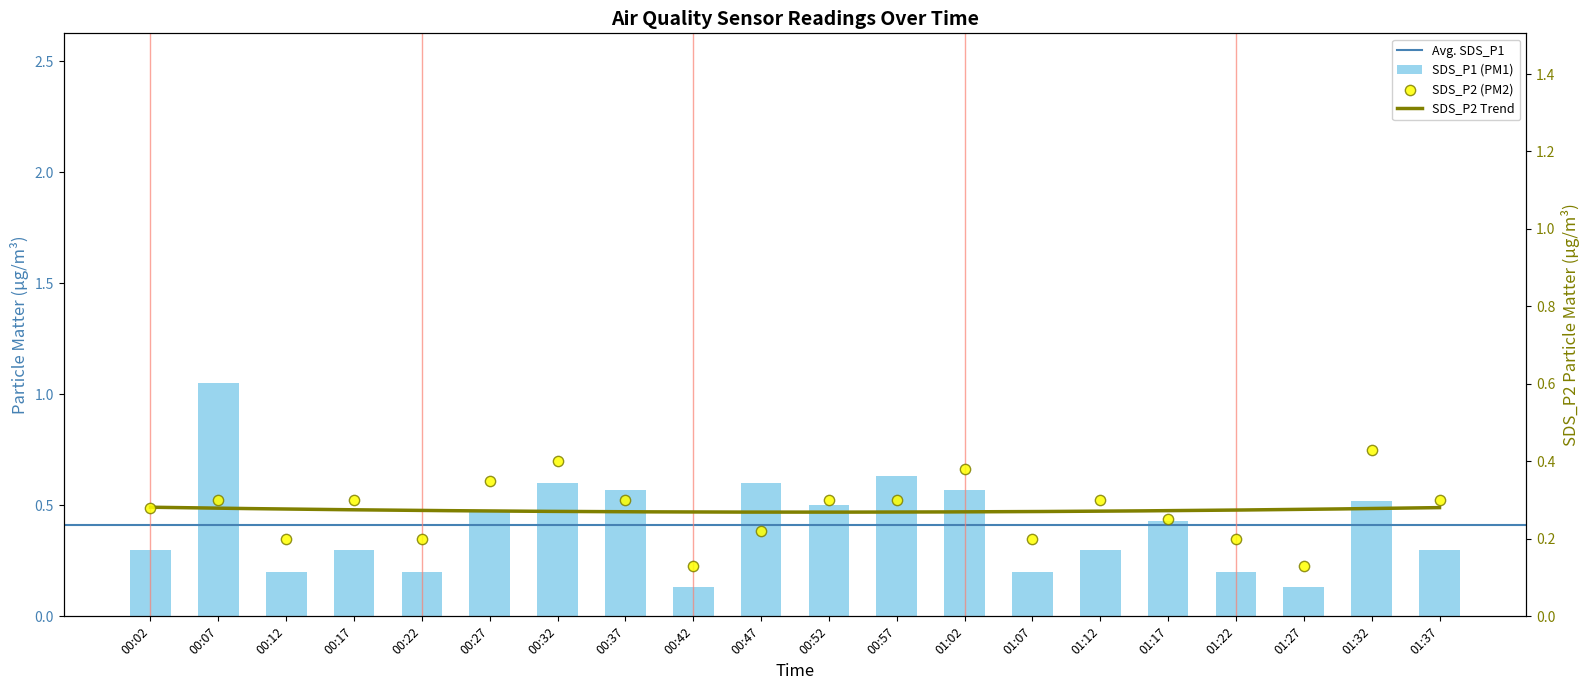

Which series has the widest spread of Y values?

SDS_P1